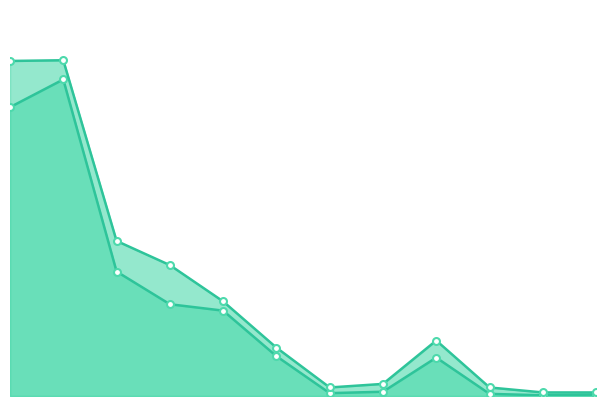

What is the spread (max minus min) of values at 常磐?

55